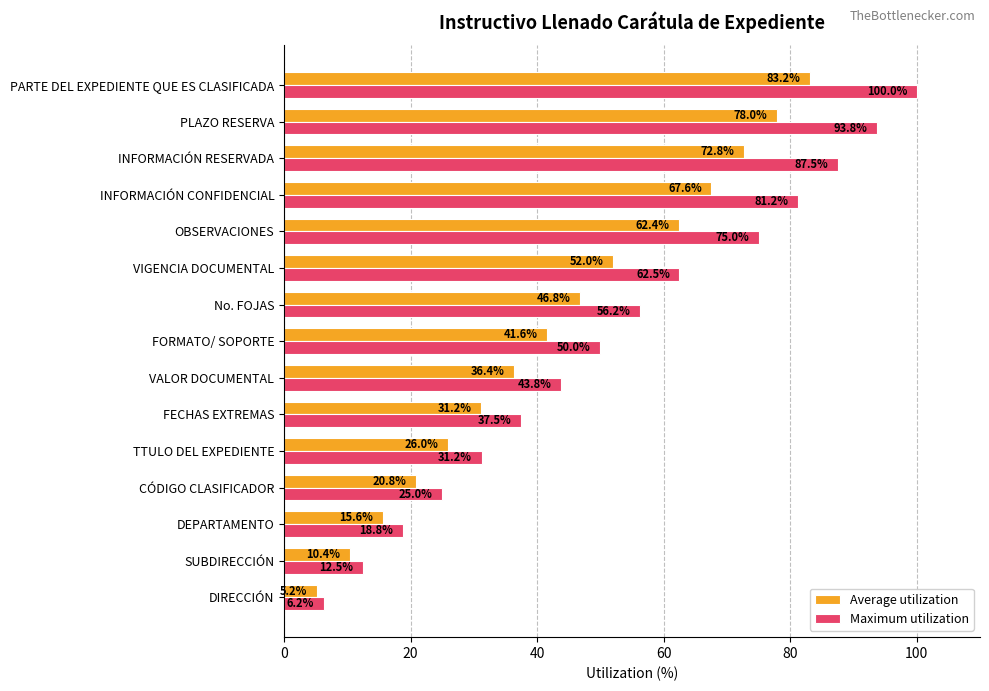

What is the difference between the highest and lowest values at FORMATO/ SOPORTE?

8.4